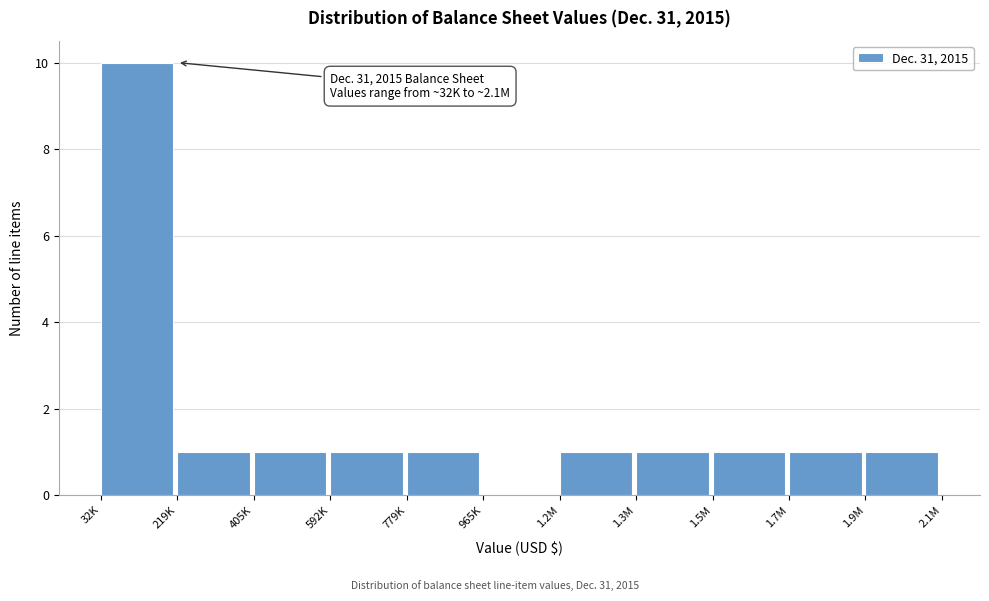

Reading left to right, list all the values displayed in this chart.

32K=10	219K=1	405K=1	592K=1	779K=1	965K=0	1.2M=1	1.3M=1	1.5M=1	1.7M=1	1.9M=1